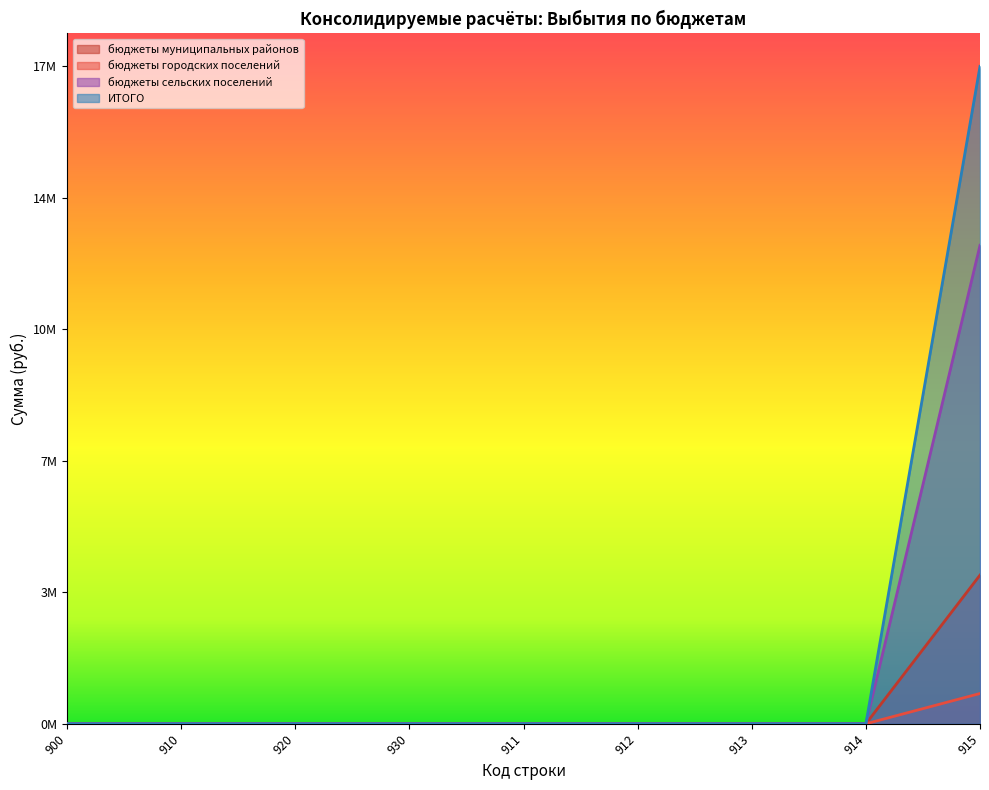

True or false: бюджеты городских поселений and бюджеты сельских поселений cross at least once.

False